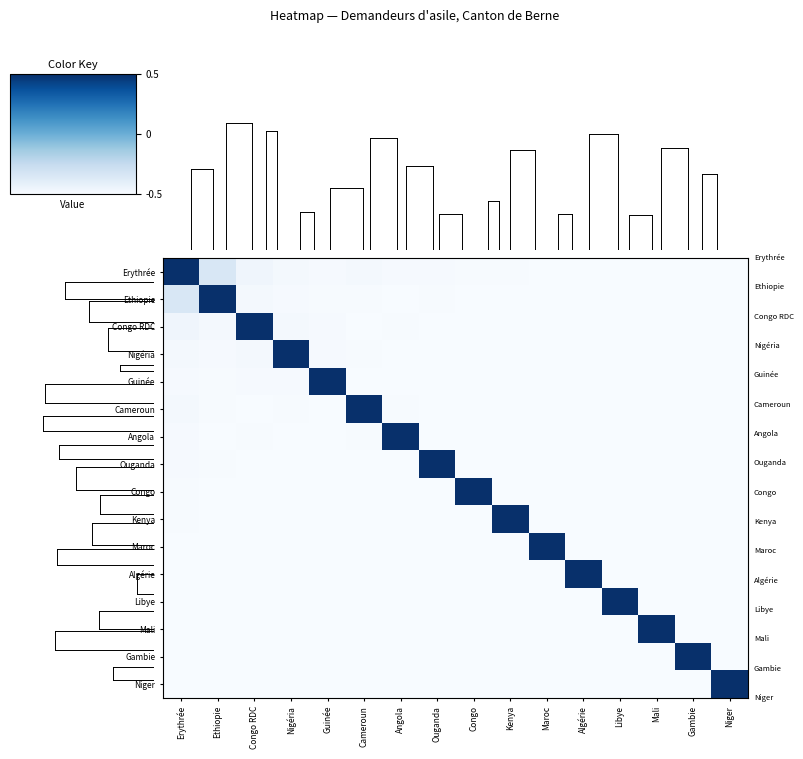

Which has a higher value, Congo RDC or Niger?

Congo RDC